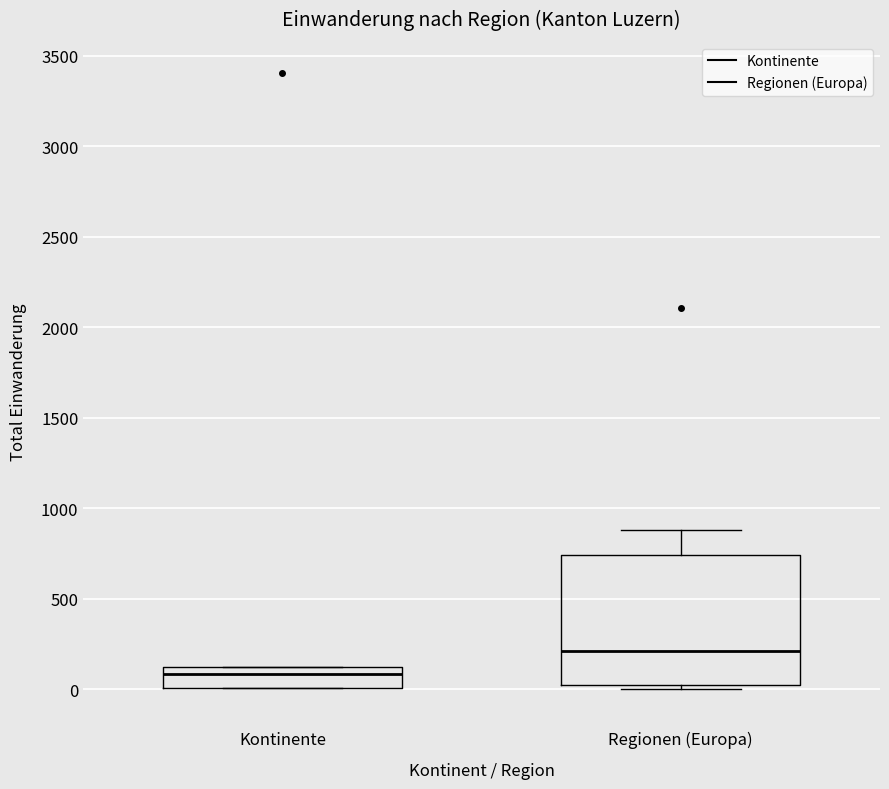

Reading left to right, read every box against the y-axis: the position of its median line, the range the box covers, and the ends of its whiskers. The values are not printed on the chart, so give them approximately, as read against the axis.

Kontinente: median 100 (just below the box's upper edge), box 0 to 100, whiskers 0 to 100
Regionen (Europa): median 200, box 0 to 750, whiskers 0 (just below the box's lower edge) to 900